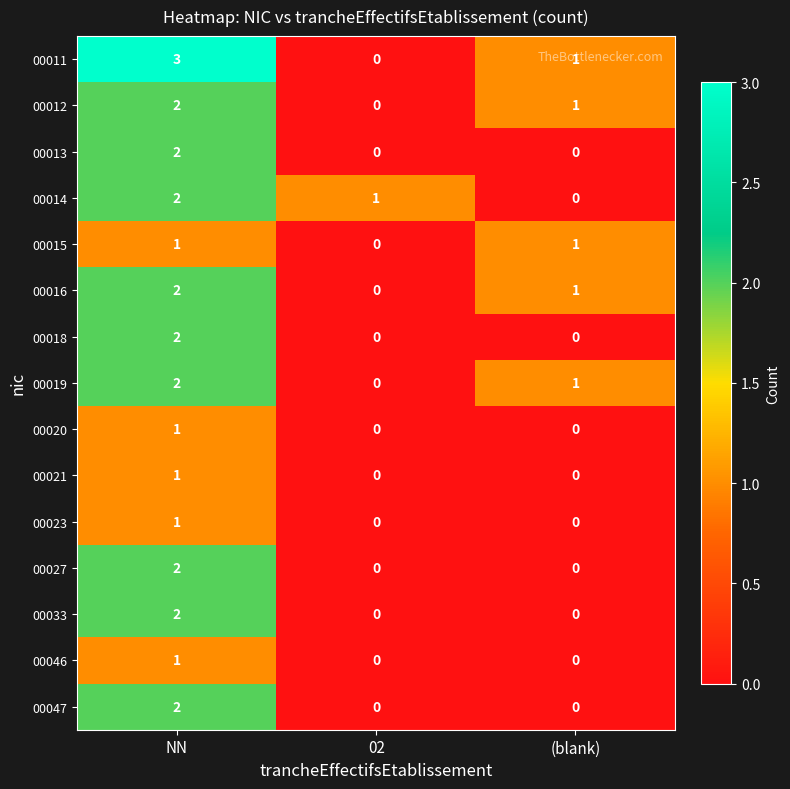

Which series changed the most between NN and 02?

00011